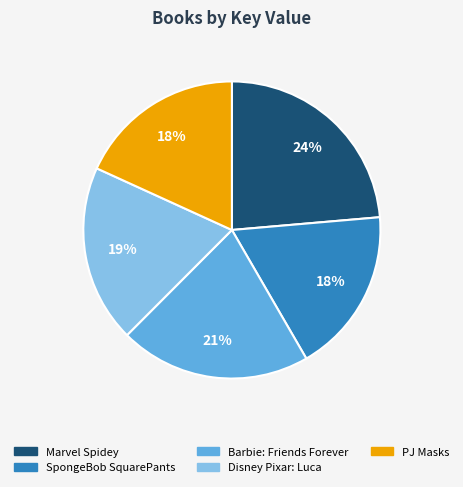

What is the ratio of the value at PJ Masks to the value at Disney Pixar: Luca?

0.9